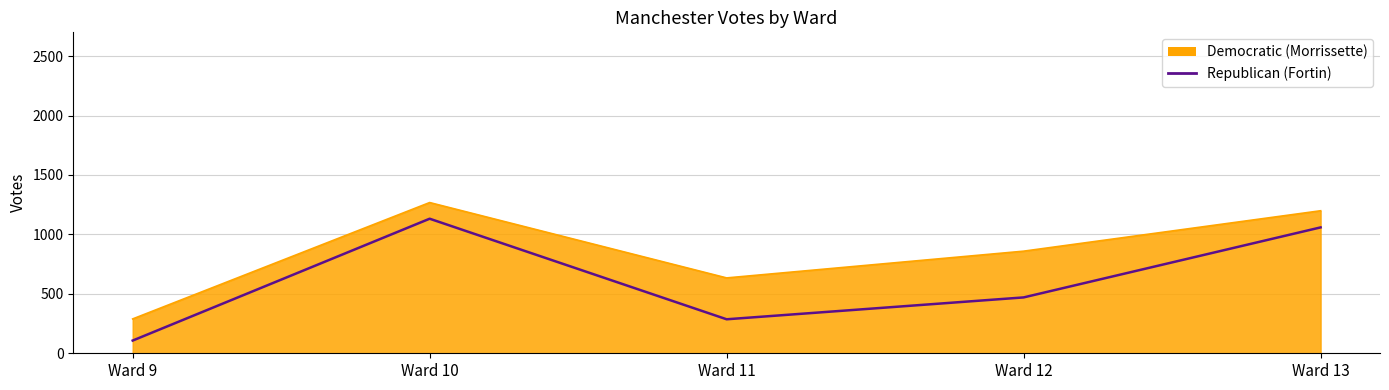

Reading left to right, what are all the values shown in this chart?

Democratic (Morrissette): Ward 9=289	Ward 10=1268	Ward 11=634	Ward 12=859	Ward 13=1199
Republican (Fortin): Ward 9=107	Ward 10=1132	Ward 11=286	Ward 12=470	Ward 13=1059